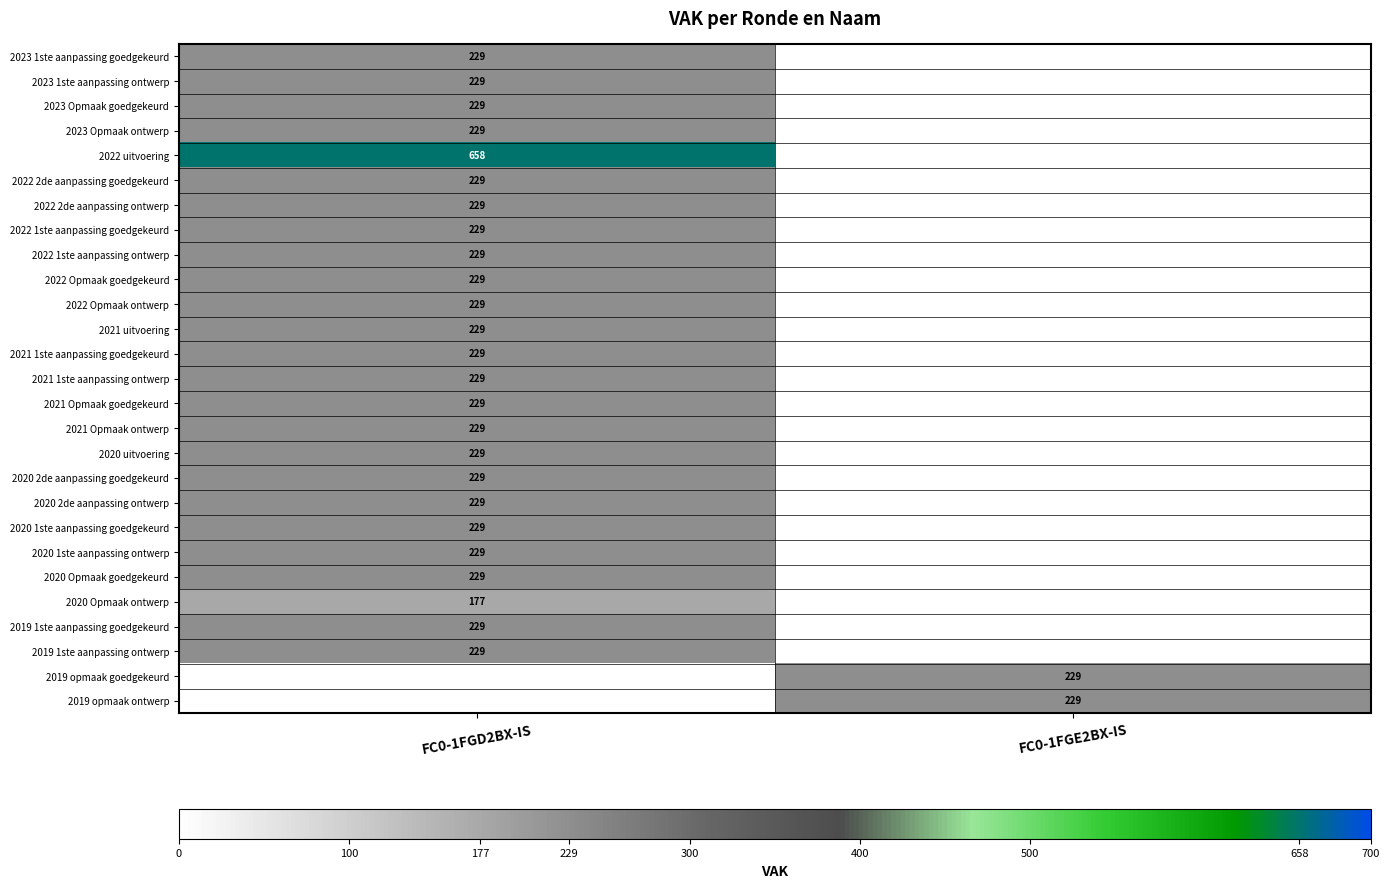

Is it true that 2019 opmaak ontwerp equals 159 at FC0-1FGE2BX-IS?

False